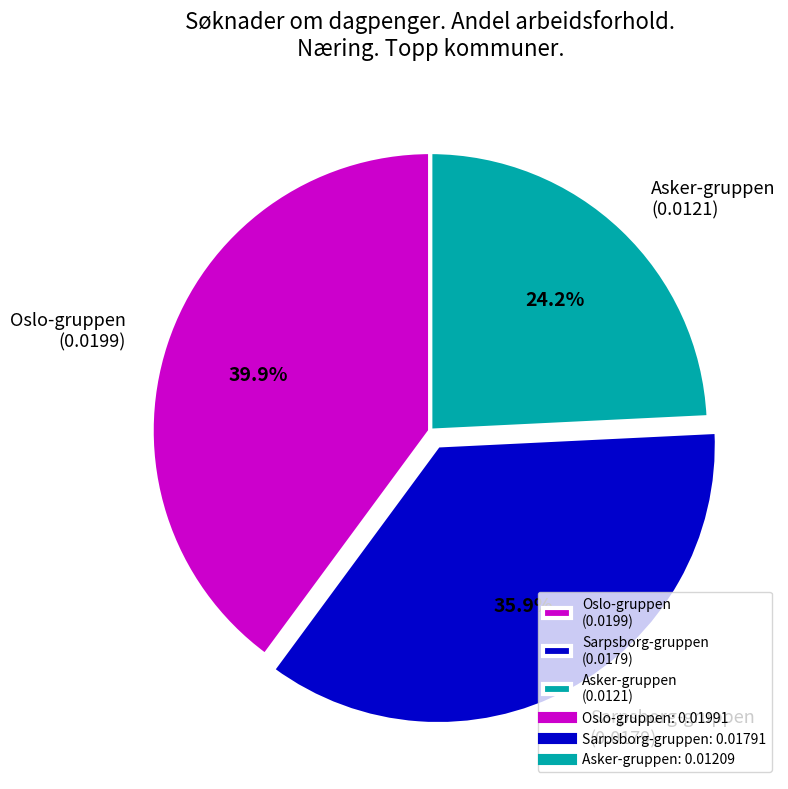

What percentage is NOT represented by Oslo-gruppen (0.0199)?

60.1%